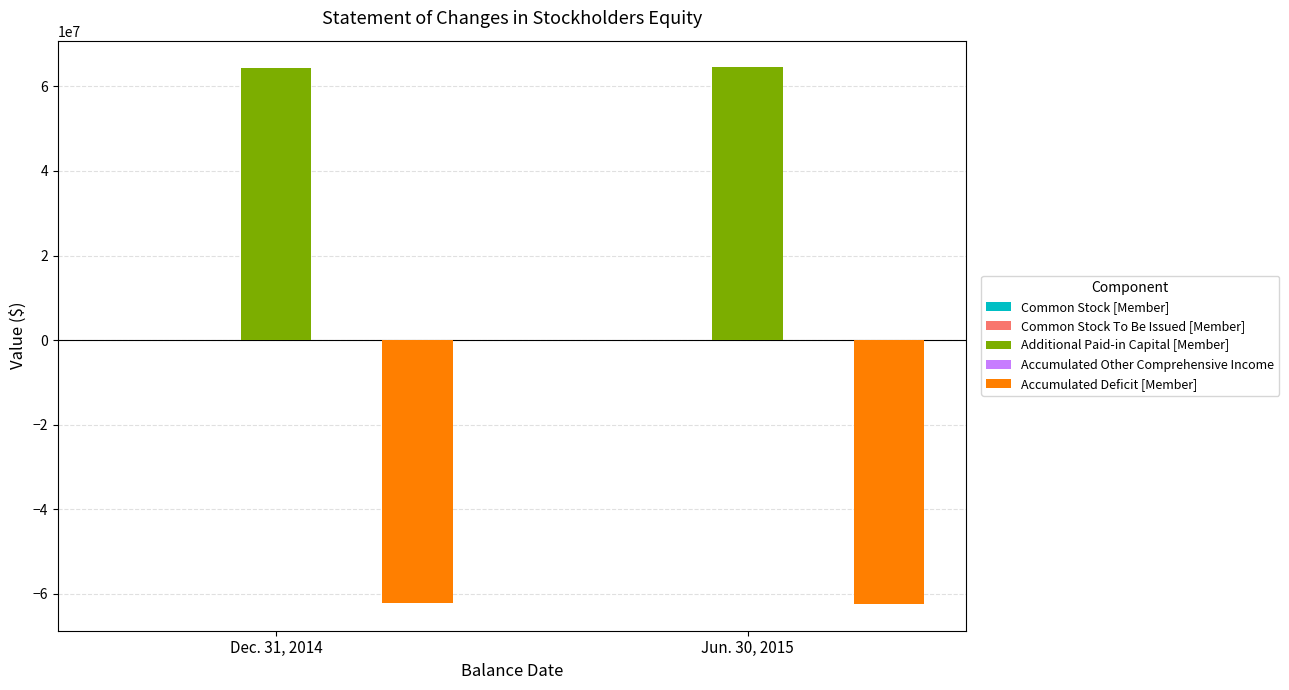

What is the maximum value for Additional Paid-in Capital [Member]?

64490843